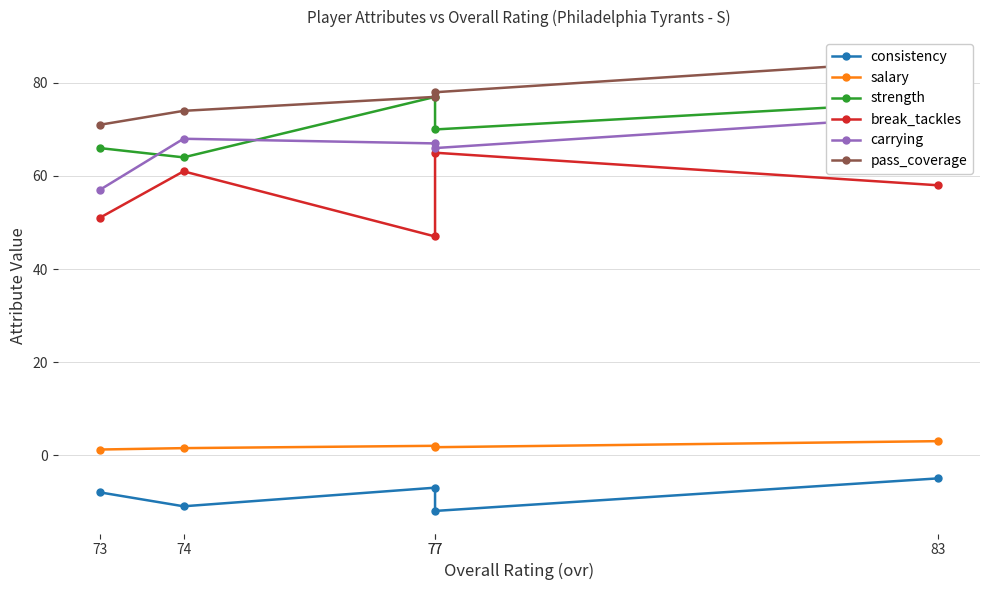

True or false: break_tackles has more than 0 interior local peaks.

True